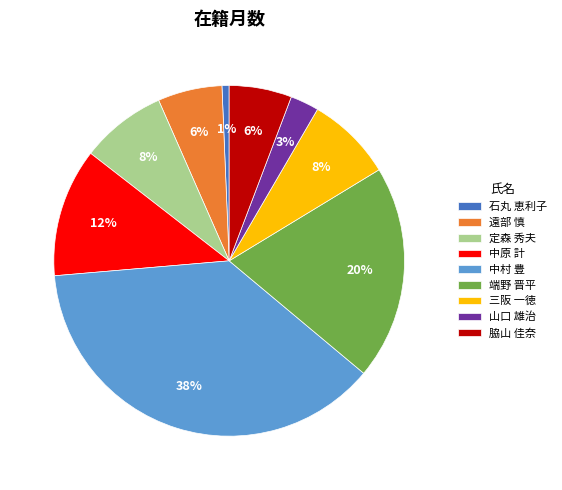

How many segments does this pie chart have?

9